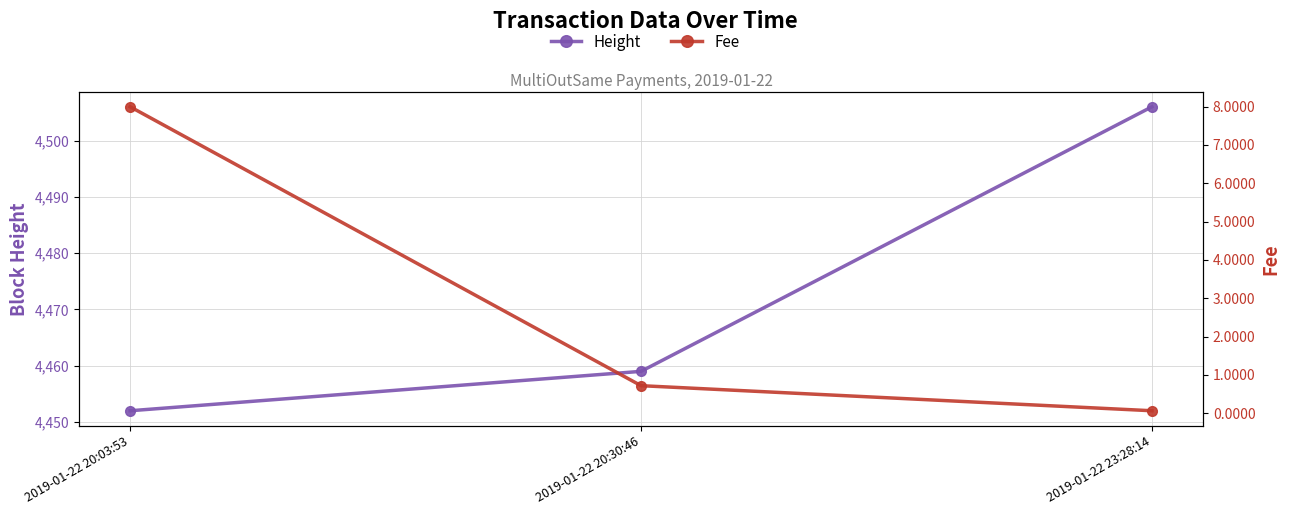

Which series has the widest spread of values?

Height